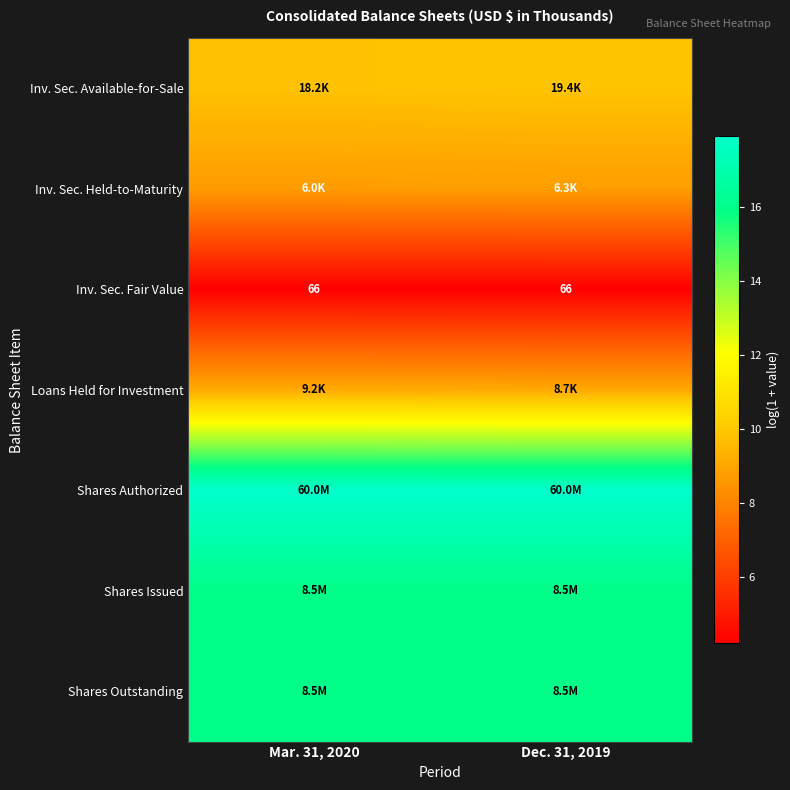

What is the maximum value shown in the chart?

17.9